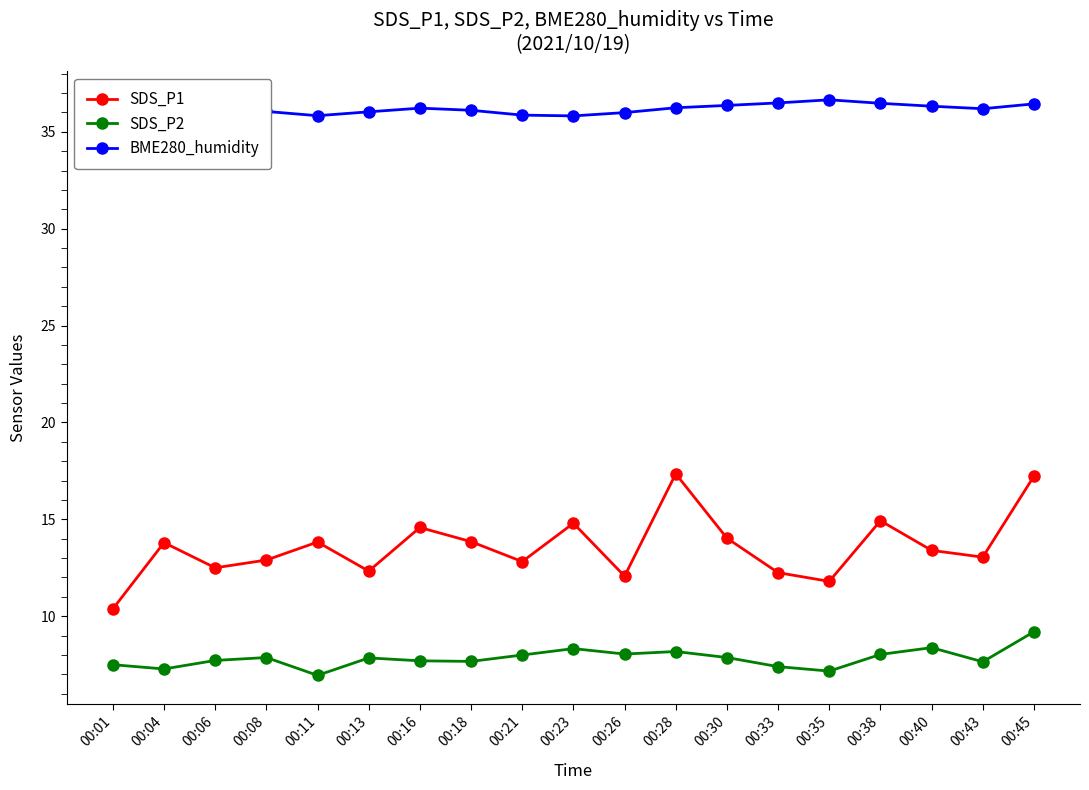

Reading left to right, list all the values displayed in this chart.

SDS_P1: 00:01=10.4	00:04=13.8	00:06=12.5	00:08=12.9	00:11=13.8	00:13=12.3	00:16=14.6	00:18=13.8	00:21=12.8	00:23=14.8	00:26=12.1	00:28=17.4	00:30=14.0	00:33=12.2	00:35=11.8	00:38=14.9	00:40=13.4	00:43=13.1	00:45=17.2
SDS_P2: 00:01=7.5	00:04=7.3	00:06=7.7	00:08=7.9	00:11=7.0	00:13=7.8	00:16=7.7	00:18=7.7	00:21=8.0	00:23=8.3	00:26=8.1	00:28=8.2	00:30=7.9	00:33=7.4	00:35=7.2	00:38=8.0	00:40=8.4	00:43=7.7	00:45=9.2
BME280_humidity: 00:01=35.5	00:04=35.5	00:06=35.4	00:08=36.0	00:11=35.8	00:13=36.0	00:16=36.2	00:18=36.1	00:21=35.9	00:23=35.8	00:26=36.0	00:28=36.2	00:30=36.4	00:33=36.5	00:35=36.6	00:38=36.5	00:40=36.3	00:43=36.2	00:45=36.4